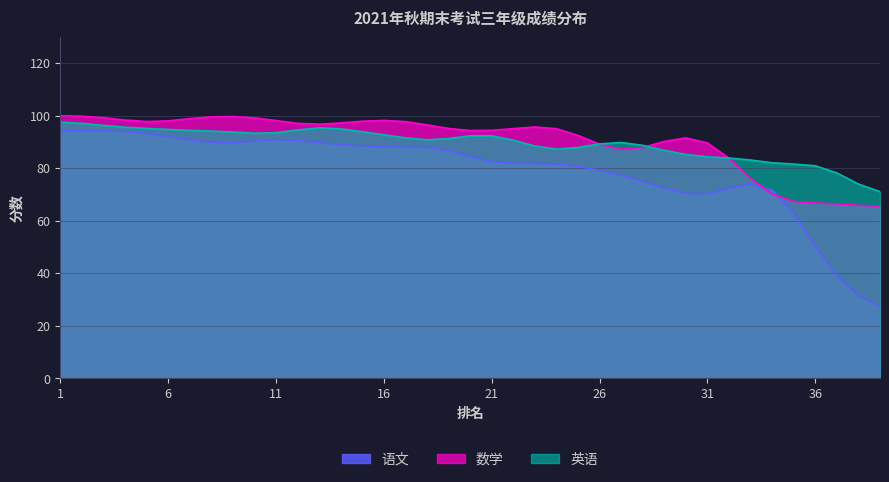

How many lines are shown in the chart?

3